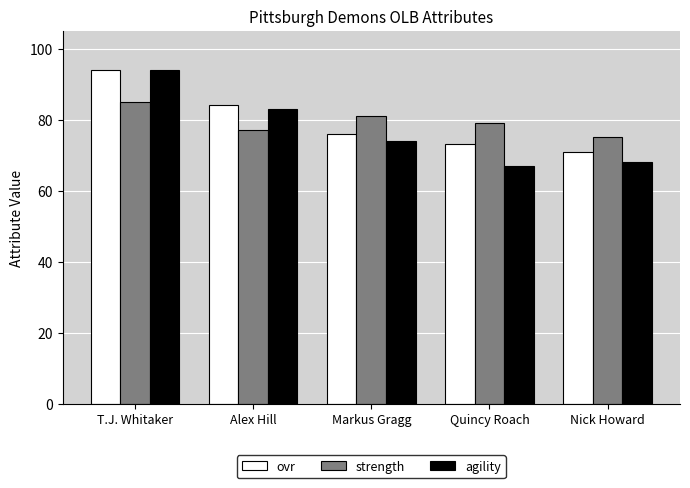

The agility series shows 99 at Markus Gragg. True or false?

False